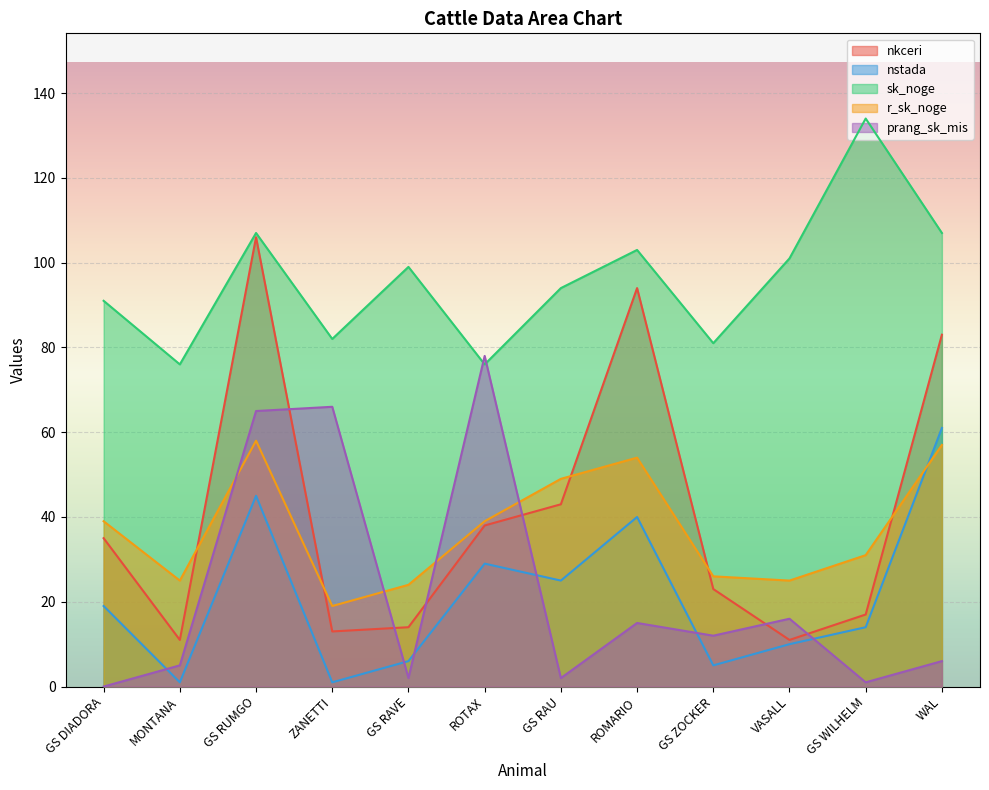

Does the chart display data point markers on the line(s)?

No